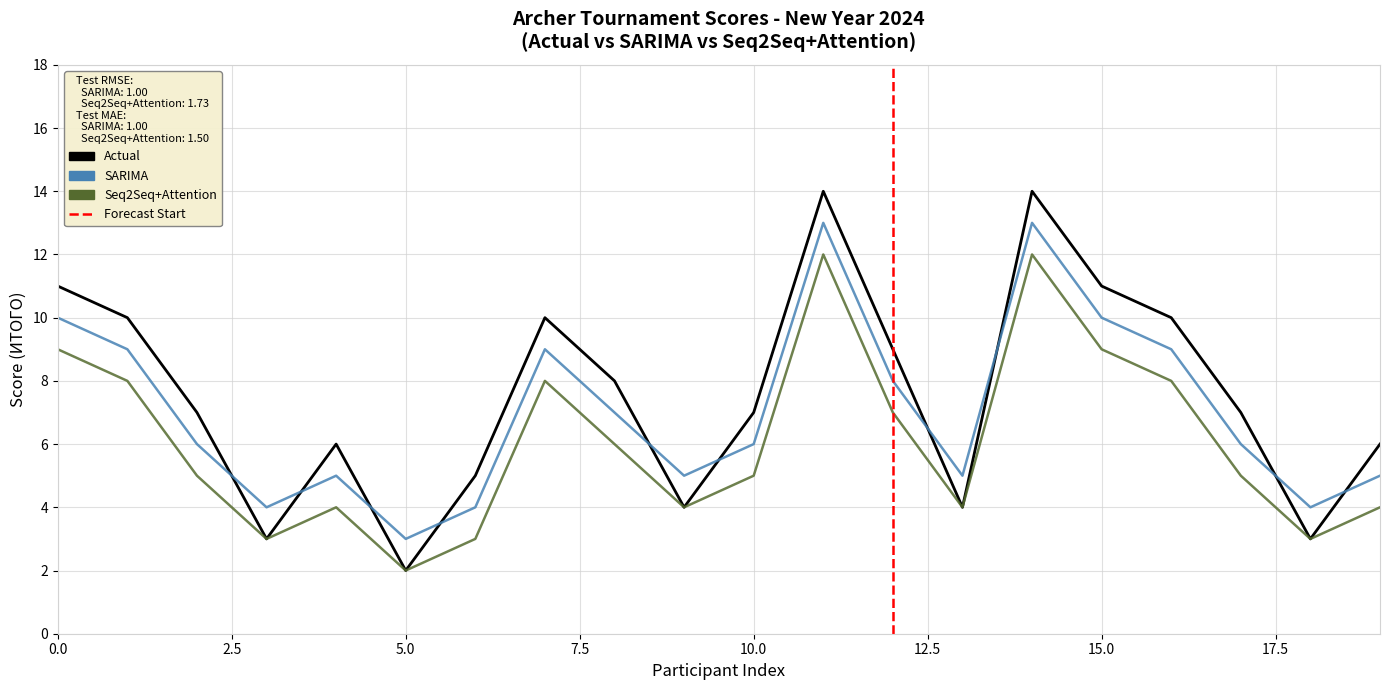

How many lines are shown in the chart?

3